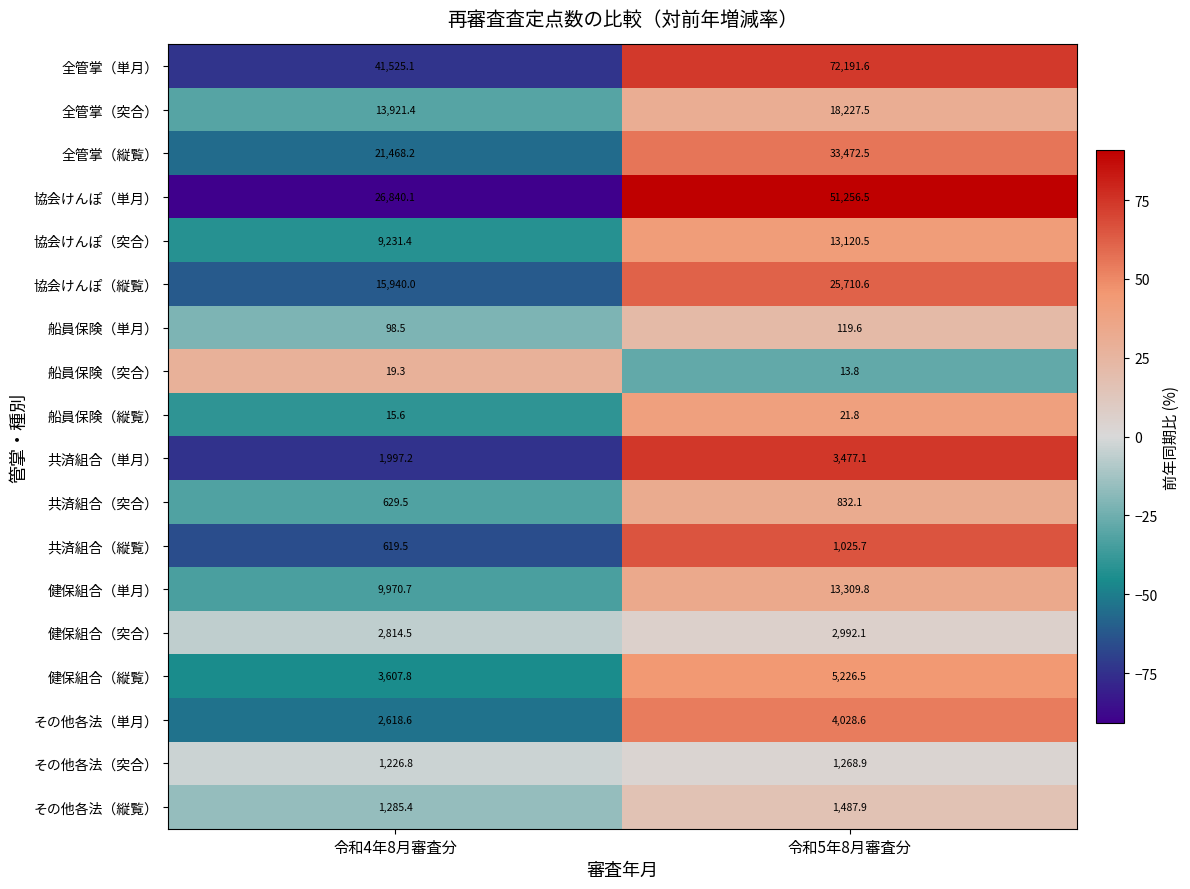

Read the 協会けんぽ（縦覧） value at 令和5年8月審査分.

25710.6